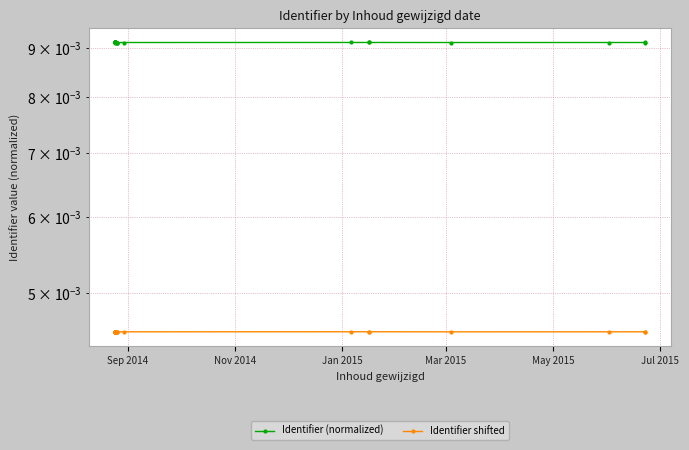

True or false: Identifier shifted and Identifier (normalized) cross at least once.

False